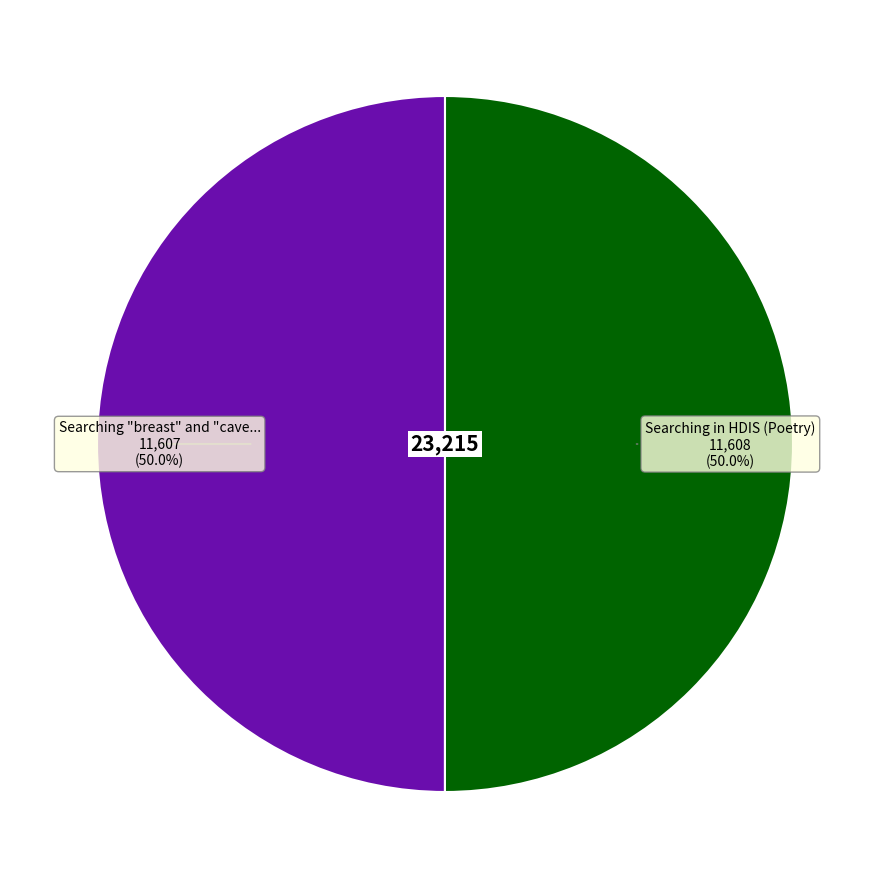

Which category accounts for the majority?

Searching in HDIS (Poetry)